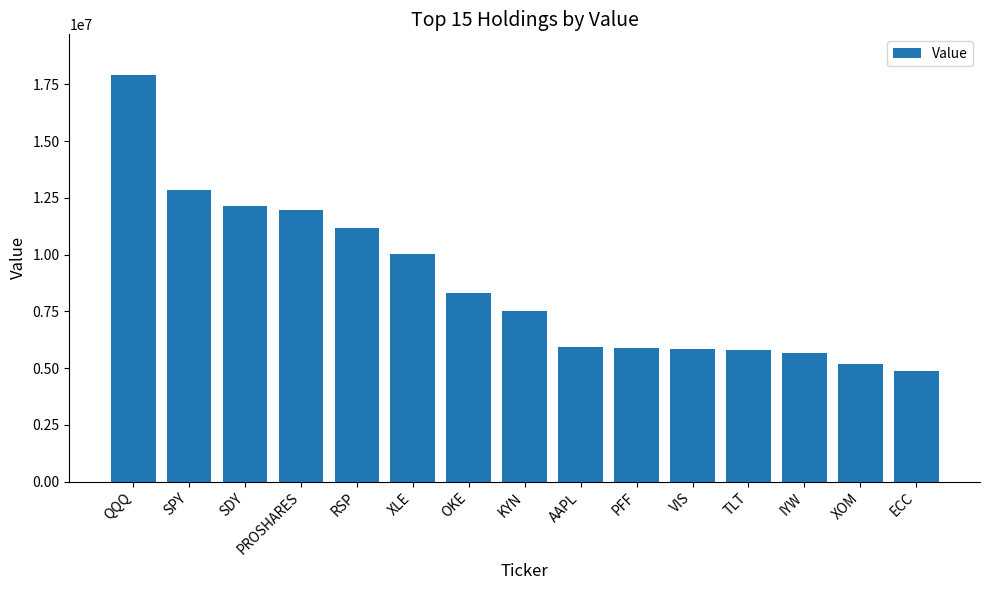

What is the change in value from QQQ to OKE?

-9628376